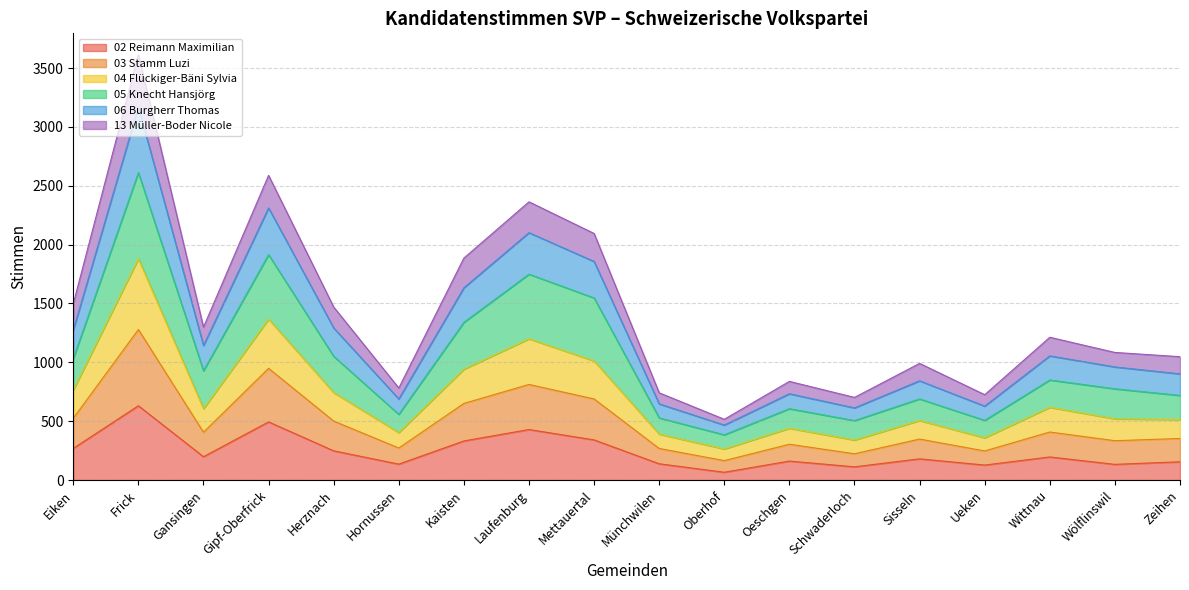

The 02 Reimann Maximilian series shows 494 at Gipf-Oberfrick. True or false?

True